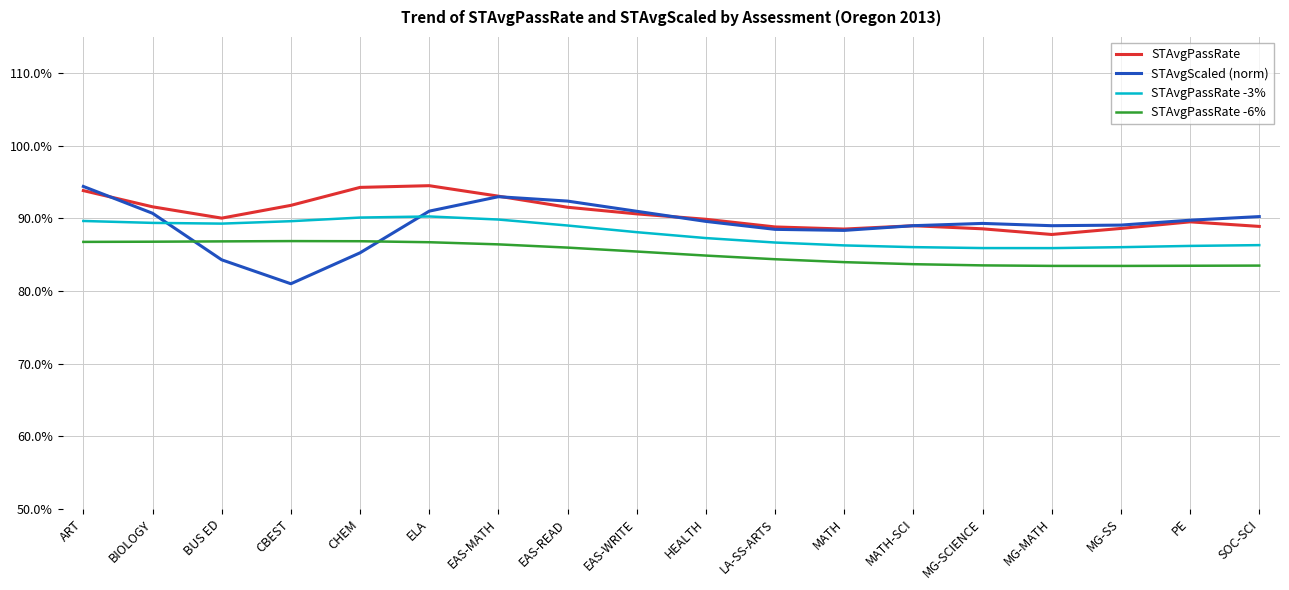

What position from the left is CHEM?

5